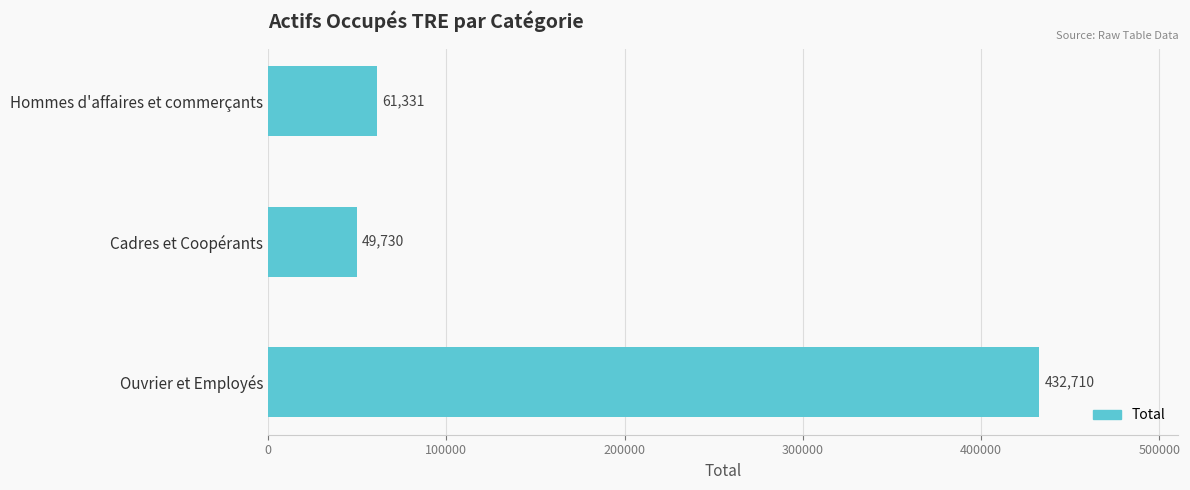

Is it true that the value at Ouvrier et Employés is 432710?

True